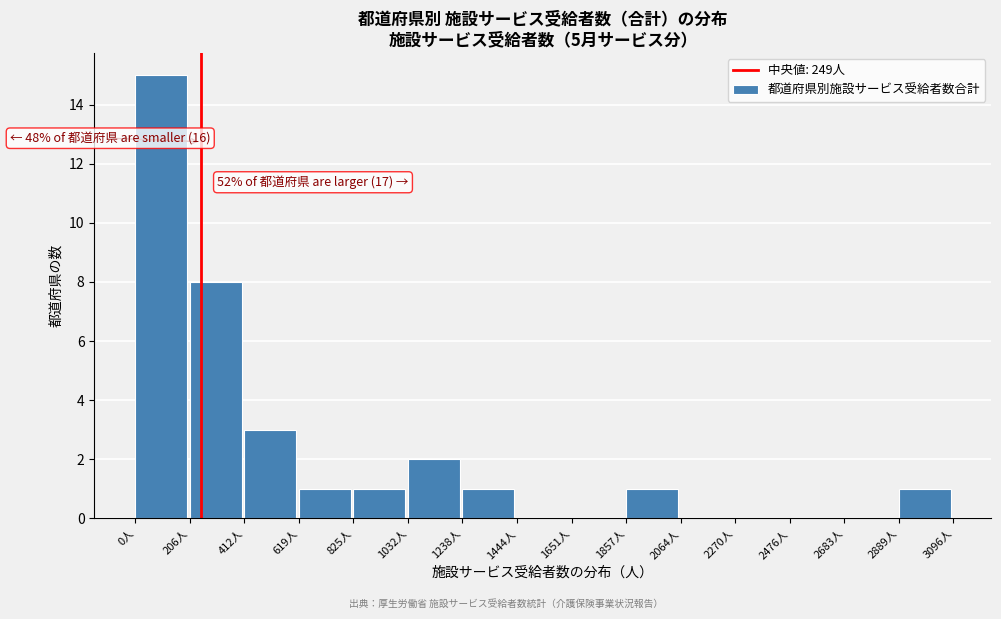

Which range on the x-axis has the tallest bar?

0 to 200